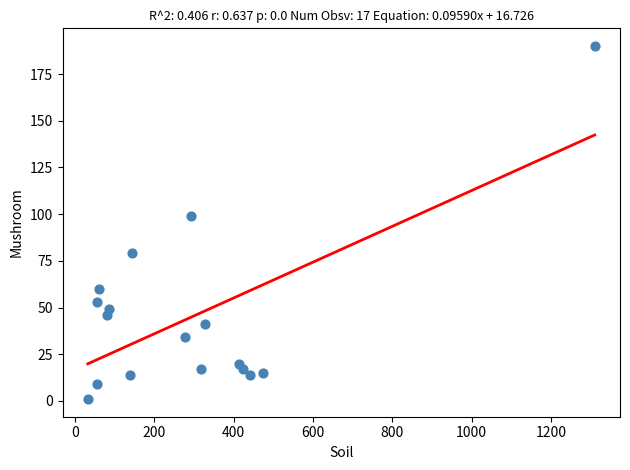

What Y value in the scatter plot is closest to 95?

99